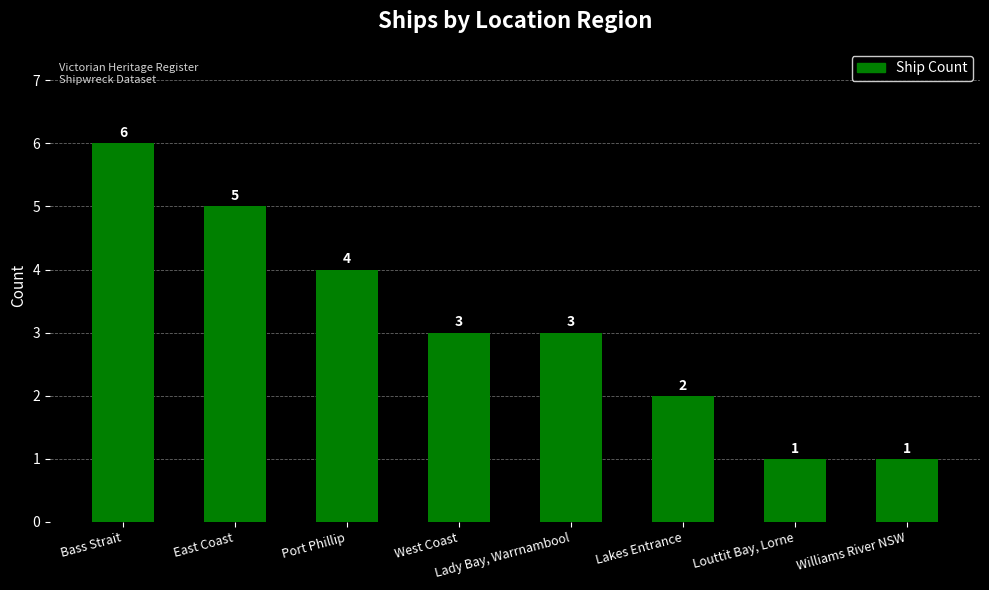

How many values are below 3?

3